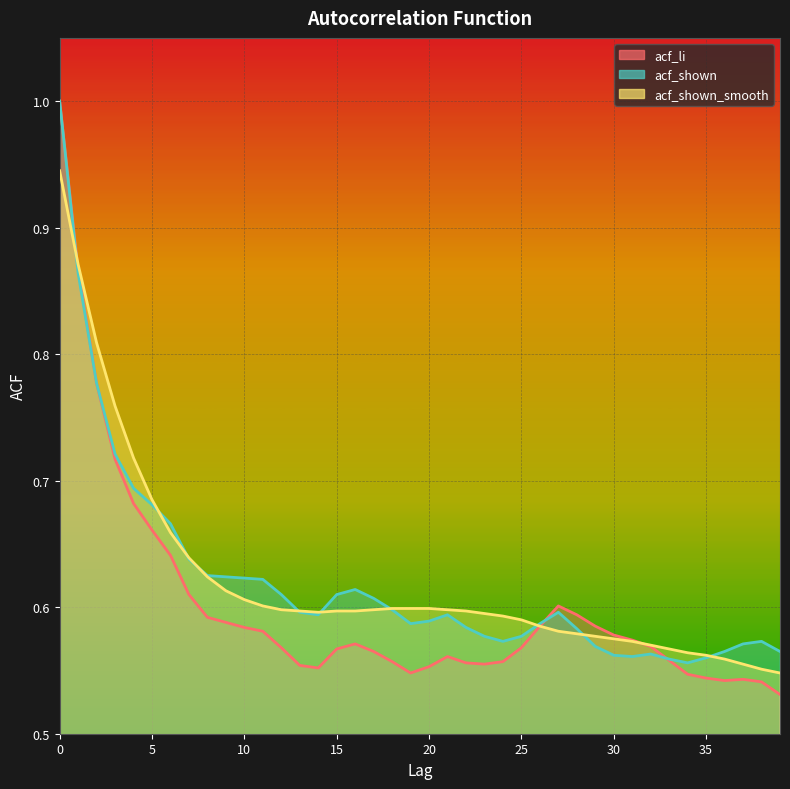

What is the lowest value of the acf_shown_smooth series?

0.5